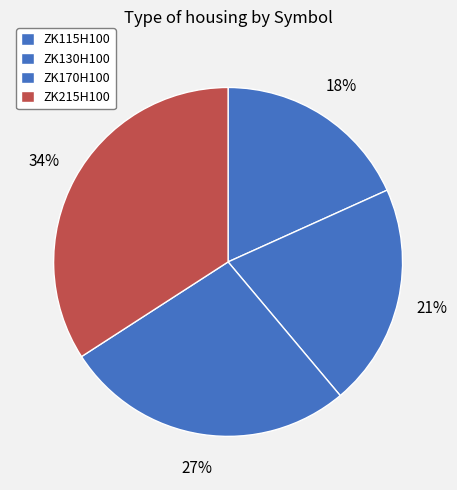

Which has a higher value, ZK130H100 or ZK170H100?

ZK170H100